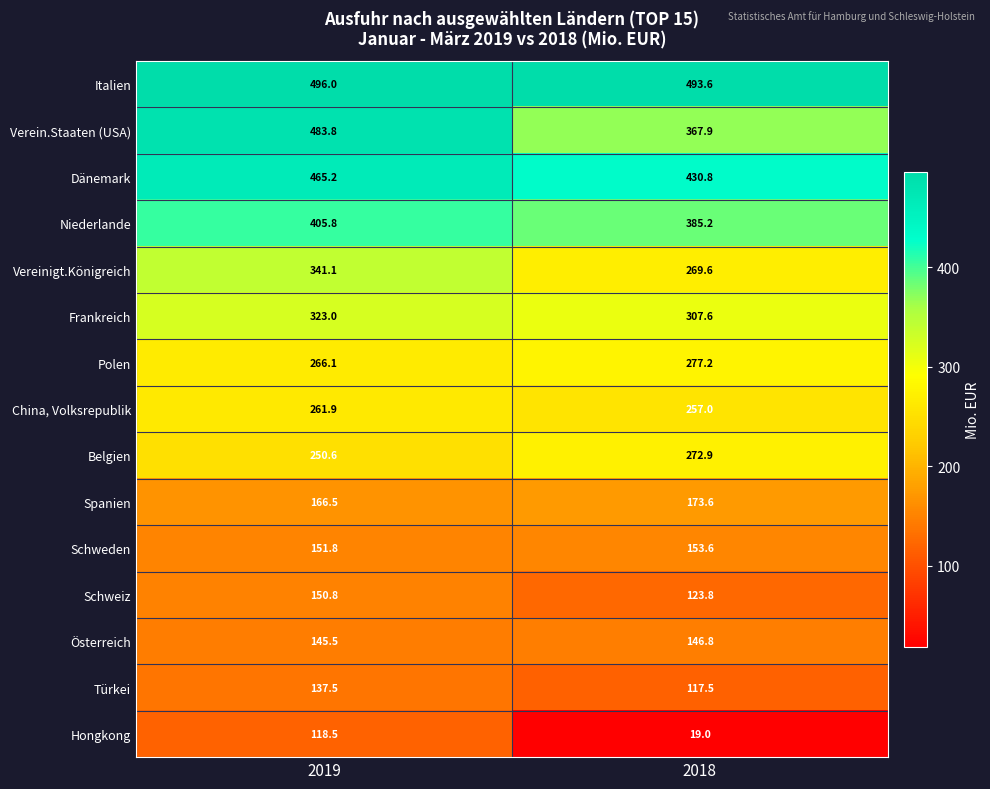

What is the minimum value shown in the chart?

19.0